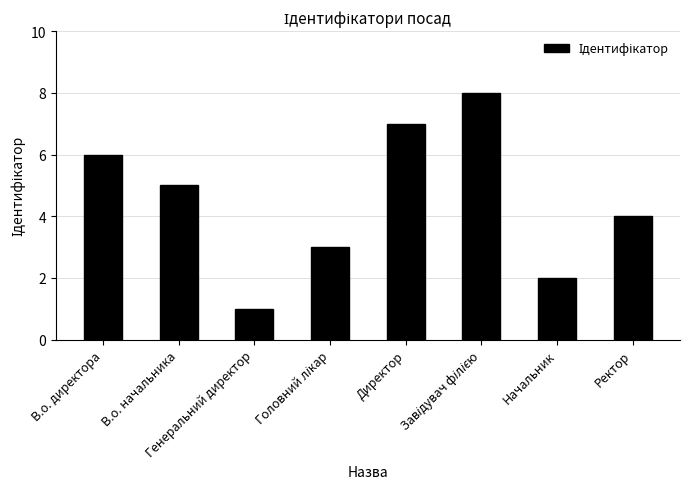

What is the sum of all values?

36